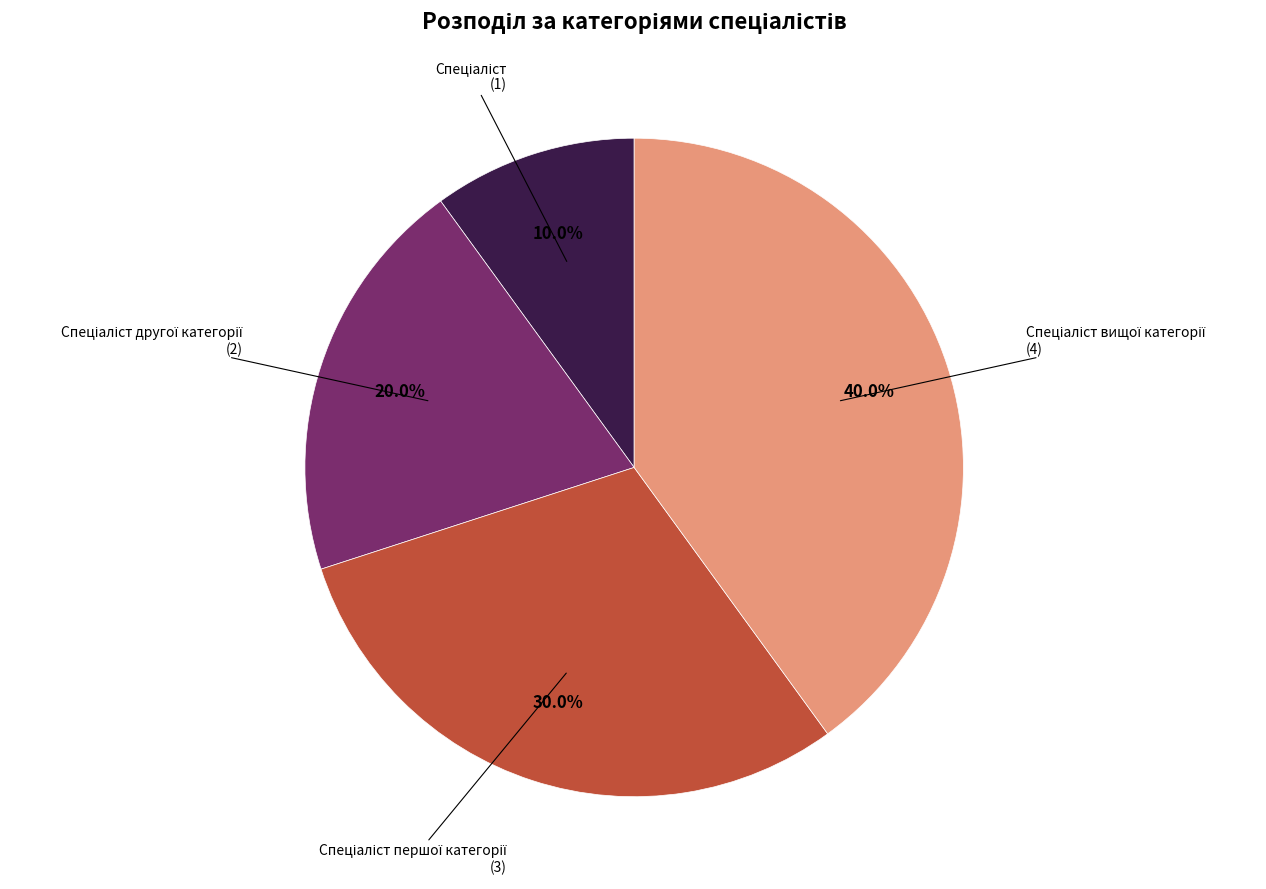

Is there a majority slice in this chart?

No